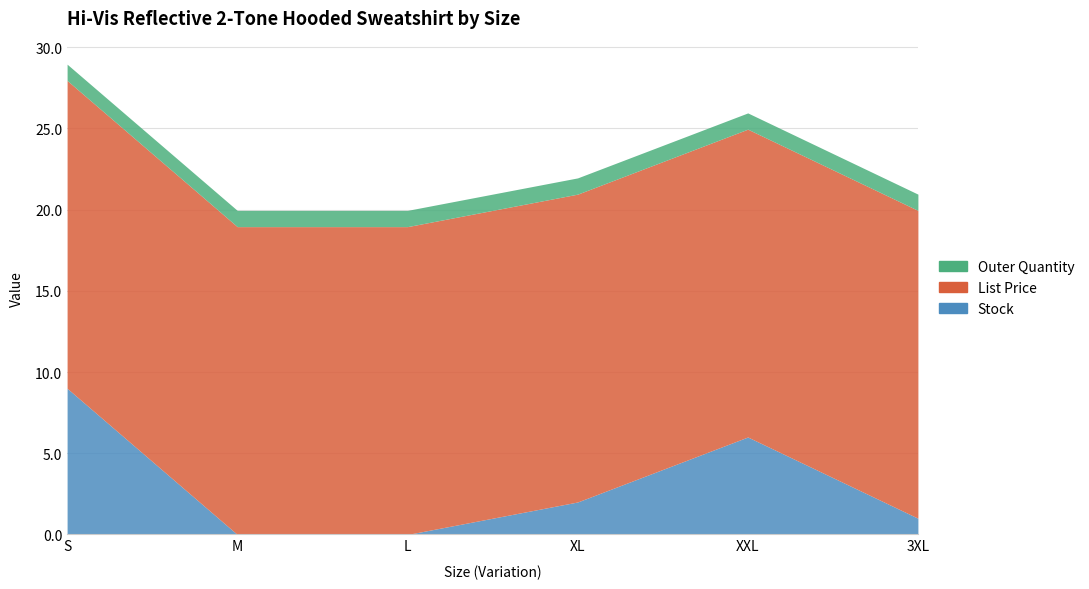

The List Price series shows 8.5 at S. True or false?

False